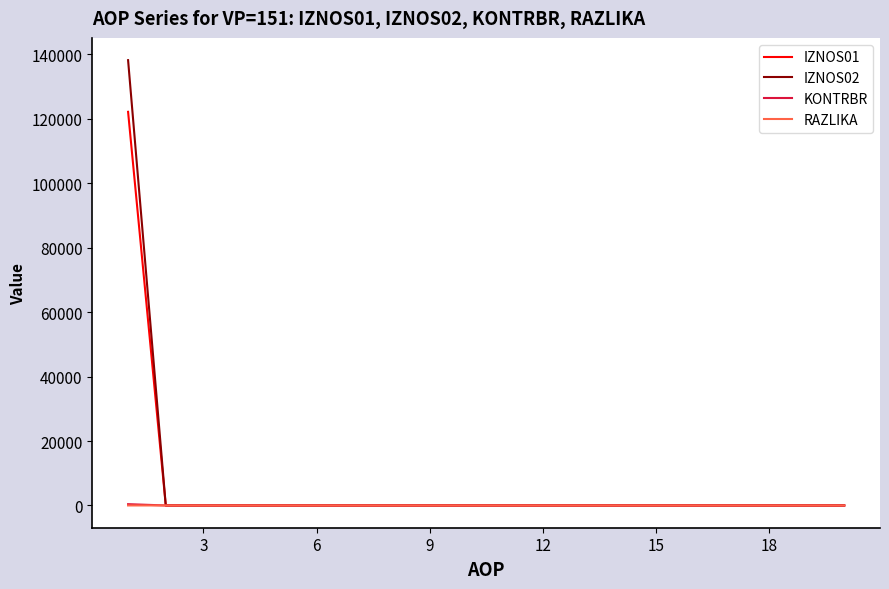

What are all the series names shown in the legend?

IZNOS01, IZNOS02, KONTRBR, RAZLIKA